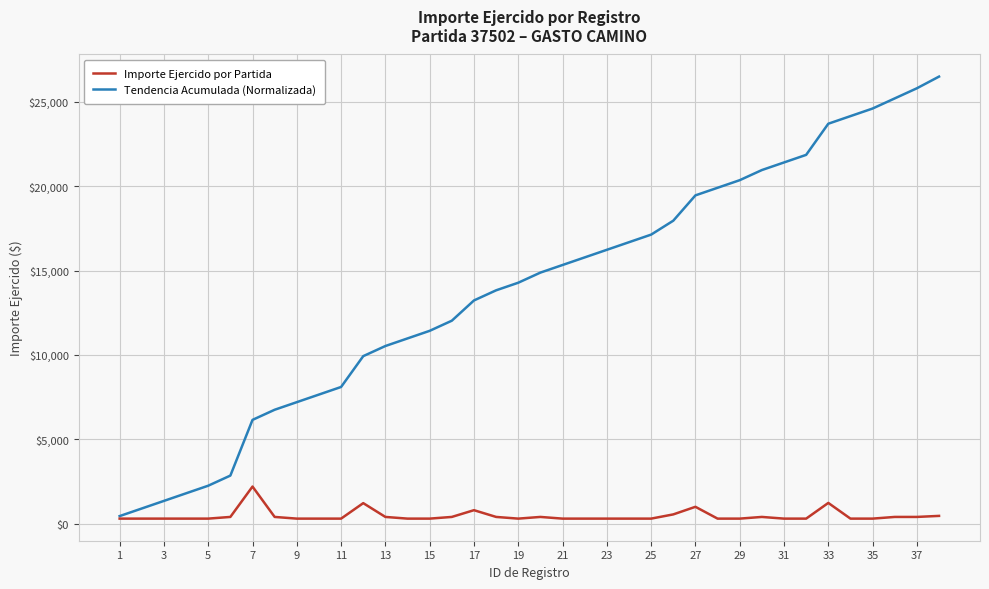

Which series has the largest total across all categories?

Tendencia Acumulada (Normalizada)